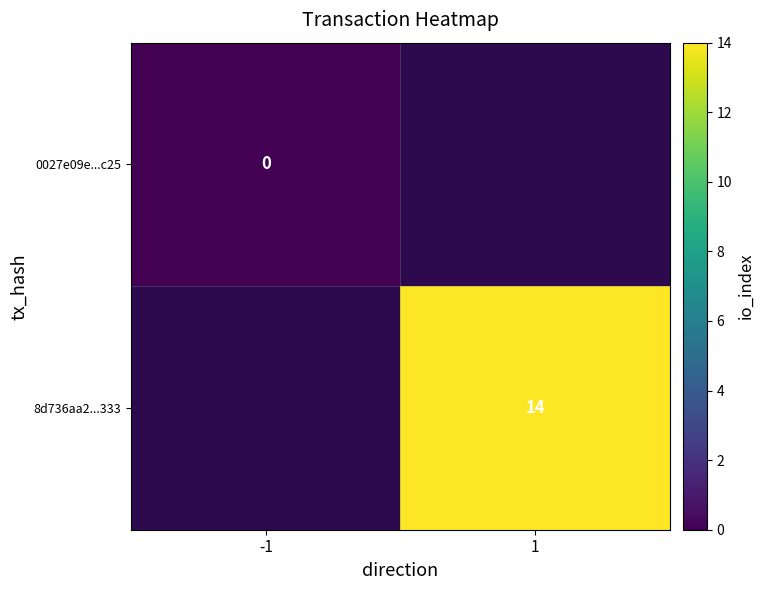

The value of 8d736aa2...333 at 1 is 14. True or false?

True